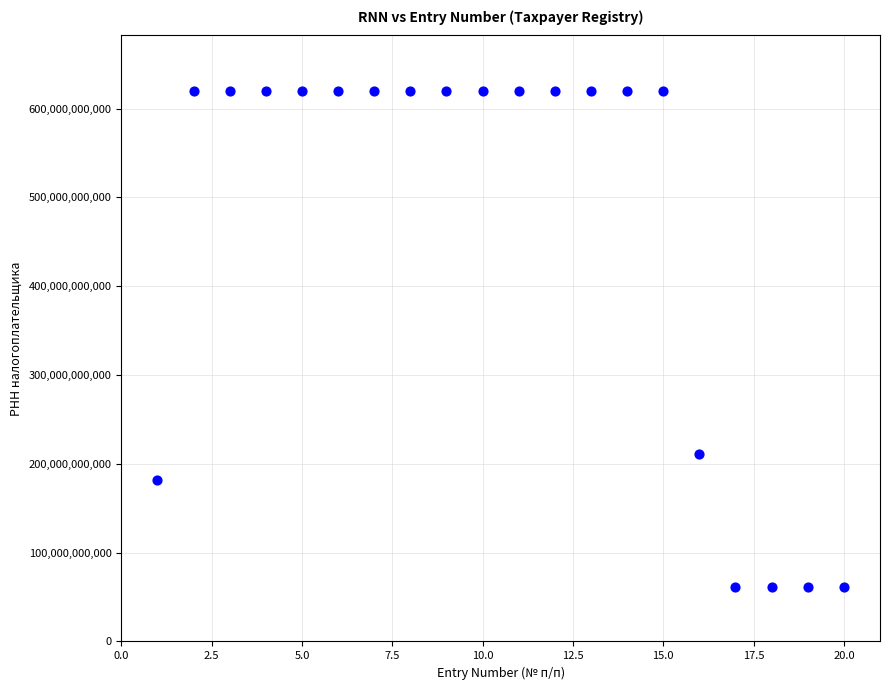

What is the range of X values (max minus min)?

19